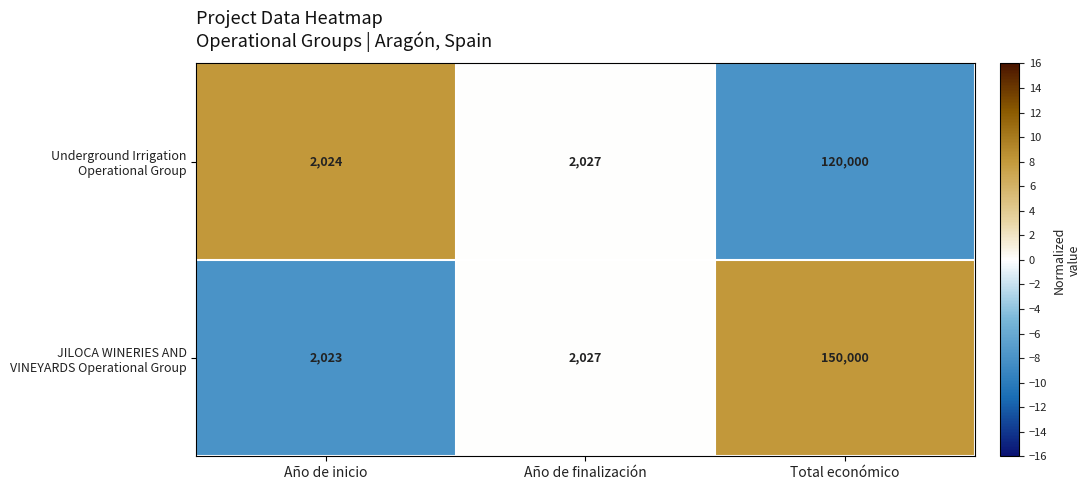

Which category has the highest value across all series?

Total económico